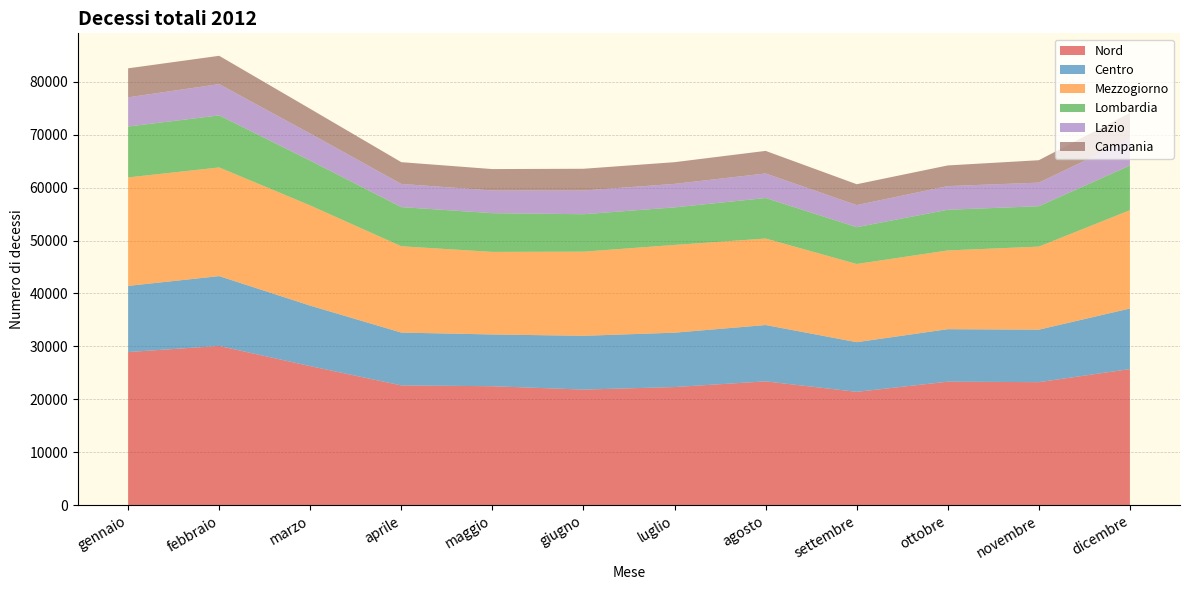

Reading left to right, extract all data points from this chart.

Nord: 28919	30074	26257	22613	22460	21823	22303	23379	21397	23316	23229	25698
Centro: 12509	13204	11435	9988	9787	10167	10280	10649	9392	9928	9923	11456
Mezzogiorno: 20506	20543	18937	16317	15608	15906	16586	16351	14780	14884	15701	18583
Lombardia: 9620	9837	8478	7405	7320	7078	7099	7659	6957	7690	7635	8440
Lazio: 5523	5912	5115	4380	4287	4485	4445	4643	4176	4477	4462	5007
Campania: 5479	5355	4670	4112	4049	4111	4102	4267	3945	3904	4236	4938